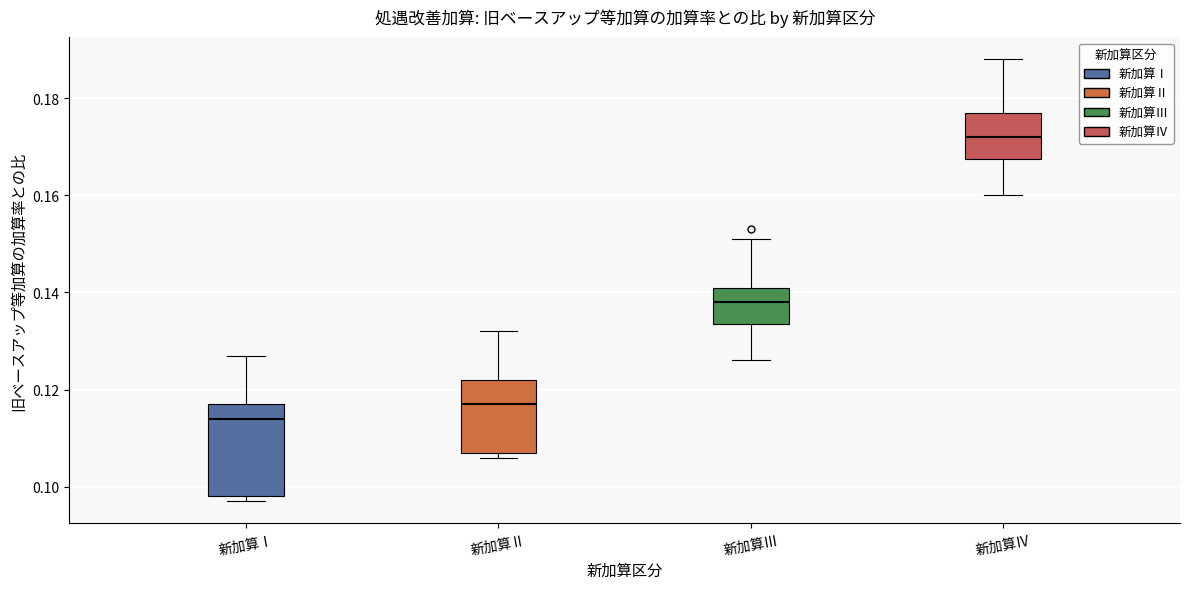

Reading left to right, transcribe this box plot: for each box, give where its median line is, the range the box spans, and where its two whiskers end, as read against the y-axis. The values are not printed on the chart, so give them approximately, as read against the axis.

新加算Ⅰ: median 0.114, box 0.098 to 0.118, whiskers 0.098 (just below the box's lower edge) to 0.128
新加算Ⅱ: median 0.118, box 0.108 to 0.122, whiskers 0.106 to 0.132
新加算Ⅲ: median 0.138, box 0.134 to 0.142, whiskers 0.126 to 0.152
新加算Ⅳ: median 0.172, box 0.168 to 0.178, whiskers 0.160 to 0.188